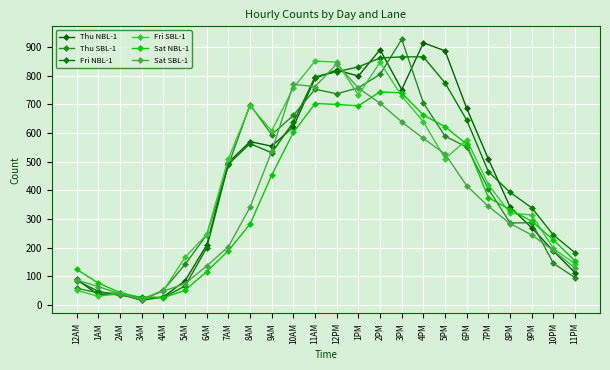

Reading left to right, list all the values displayed in this chart.

Thu NBL-1: 12AM=89	1AM=35	2AM=37	3AM=16	4AM=28	5AM=84	6AM=209	7AM=497	8AM=570	9AM=554	10AM=622	11AM=791	12PM=820	1PM=799	2PM=891	3PM=752	4PM=915	5PM=887	6PM=686	7PM=509	8PM=342	9PM=269	10PM=188	11PM=112
Thu SBL-1: 12AM=58	1AM=42	2AM=40	3AM=16	4AM=52	5AM=141	6AM=245	7AM=488	8AM=699	9AM=594	10AM=662	11AM=753	12PM=737	1PM=758	2PM=805	3PM=927	4PM=705	5PM=589	6PM=551	7PM=405	8PM=286	9PM=287	10PM=145	11PM=95
Fri NBL-1: 12AM=85	1AM=47	2AM=33	3AM=27	4AM=26	5AM=66	6AM=199	7AM=491	8AM=563	9AM=531	10AM=638	11AM=796	12PM=814	1PM=831	2PM=862	3PM=866	4PM=866	5PM=775	6PM=645	7PM=465	8PM=393	9PM=339	10PM=244	11PM=182
Fri SBL-1: 12AM=51	1AM=30	2AM=41	3AM=19	4AM=50	5AM=166	6AM=246	7AM=510	8AM=695	9AM=608	10AM=758	11AM=851	12PM=848	1PM=733	2PM=847	3PM=729	4PM=639	5PM=511	6PM=576	7PM=420	8PM=320	9PM=314	10PM=197	11PM=143
Sat NBL-1: 12AM=124	1AM=76	2AM=43	3AM=25	4AM=25	5AM=51	6AM=116	7AM=189	8AM=282	9AM=453	10AM=602	11AM=703	12PM=700	1PM=695	2PM=744	3PM=740	4PM=663	5PM=622	6PM=561	7PM=374	8PM=333	9PM=292	10PM=227	11PM=153
Sat SBL-1: 12AM=87	1AM=64	2AM=38	3AM=21	4AM=48	5AM=74	6AM=136	7AM=203	8AM=341	9AM=536	10AM=770	11AM=762	12PM=841	1PM=757	2PM=704	3PM=639	4PM=581	5PM=527	6PM=416	7PM=344	8PM=284	9PM=244	10PM=190	11PM=128